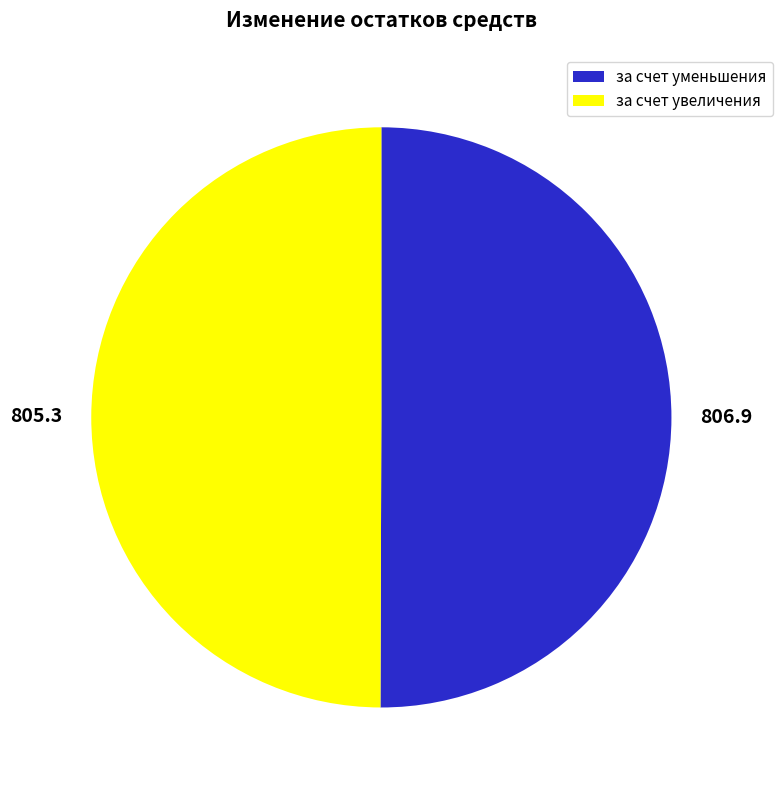

Count the number of slices in the pie.

2